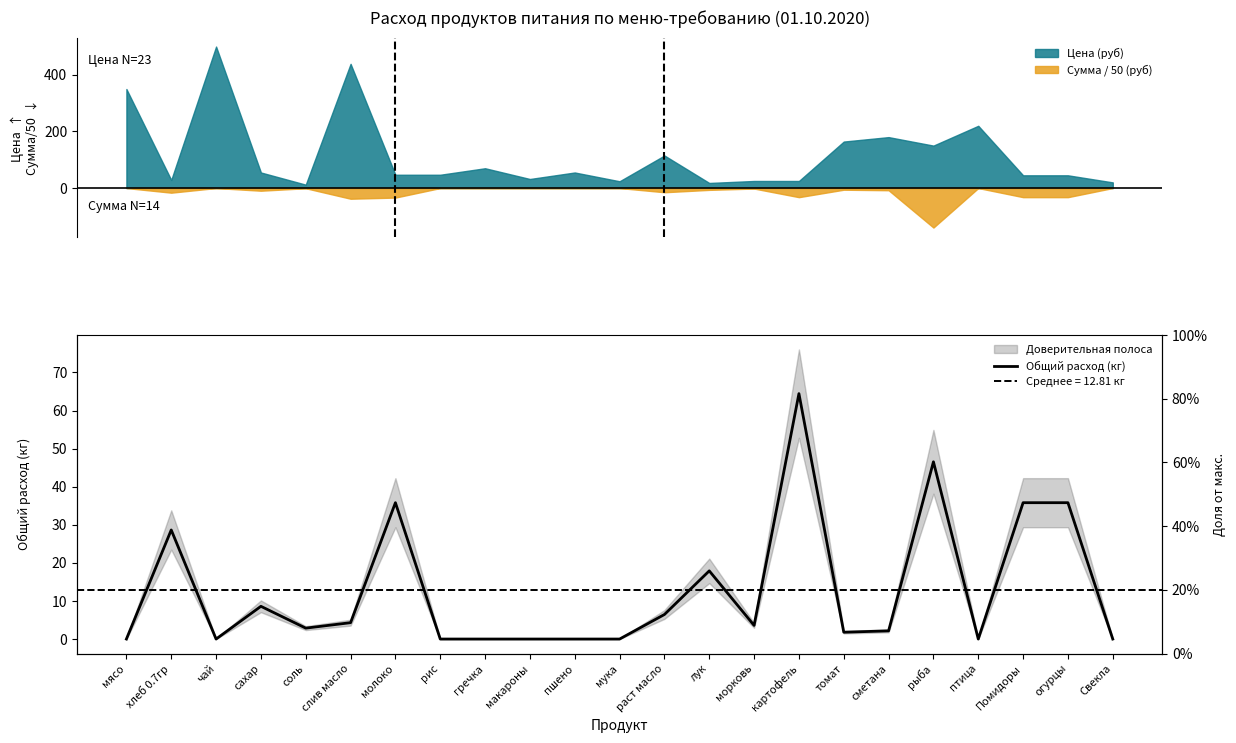

Count the number of categories in the chart.

23